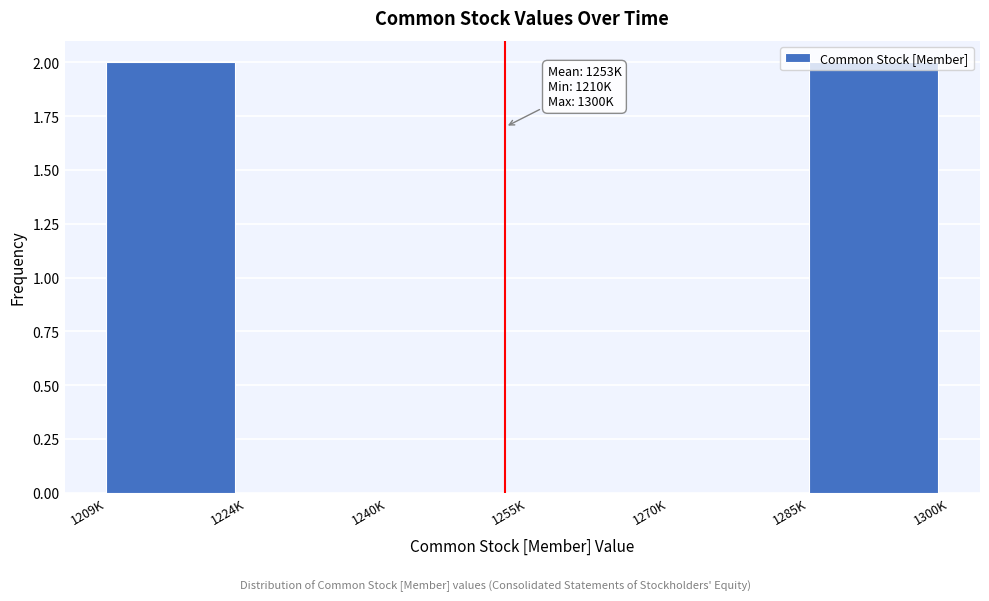

True or false: the data shows 1 at 1255K.

False